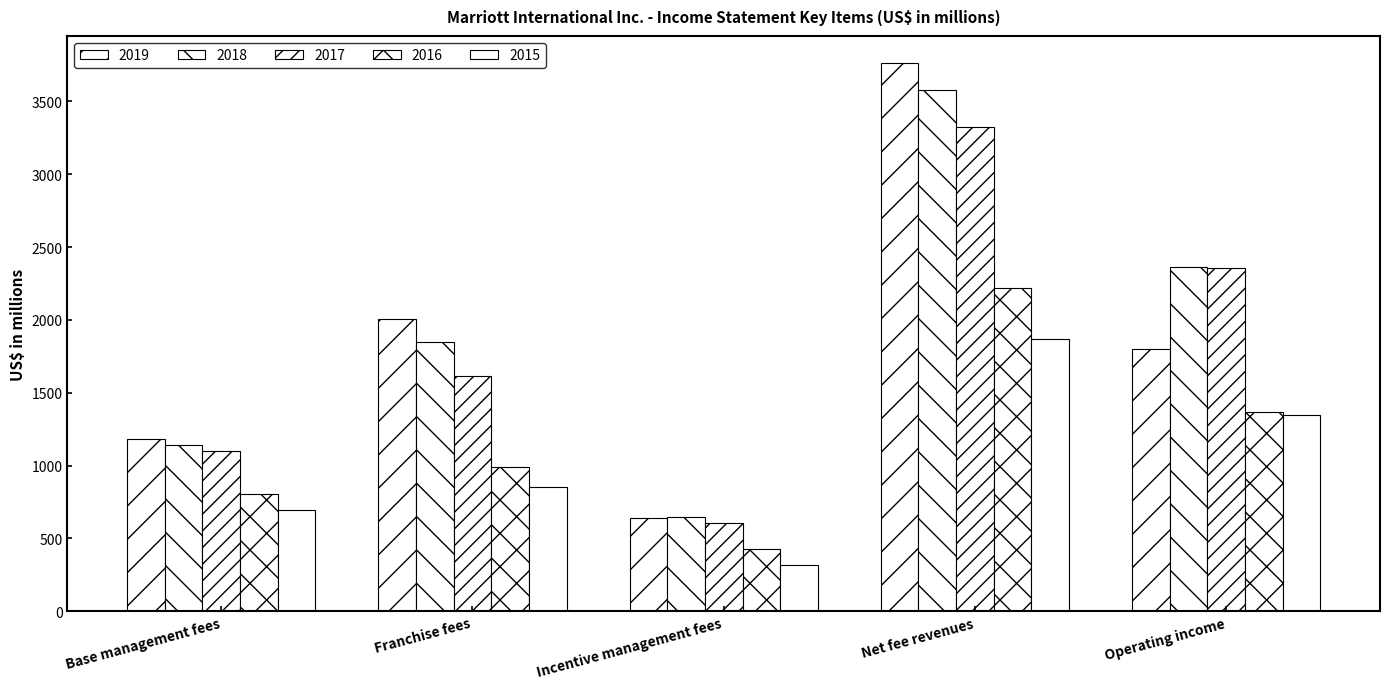

What is the sum of the 2015 values at Incentive management fees and Franchise fees?

1172